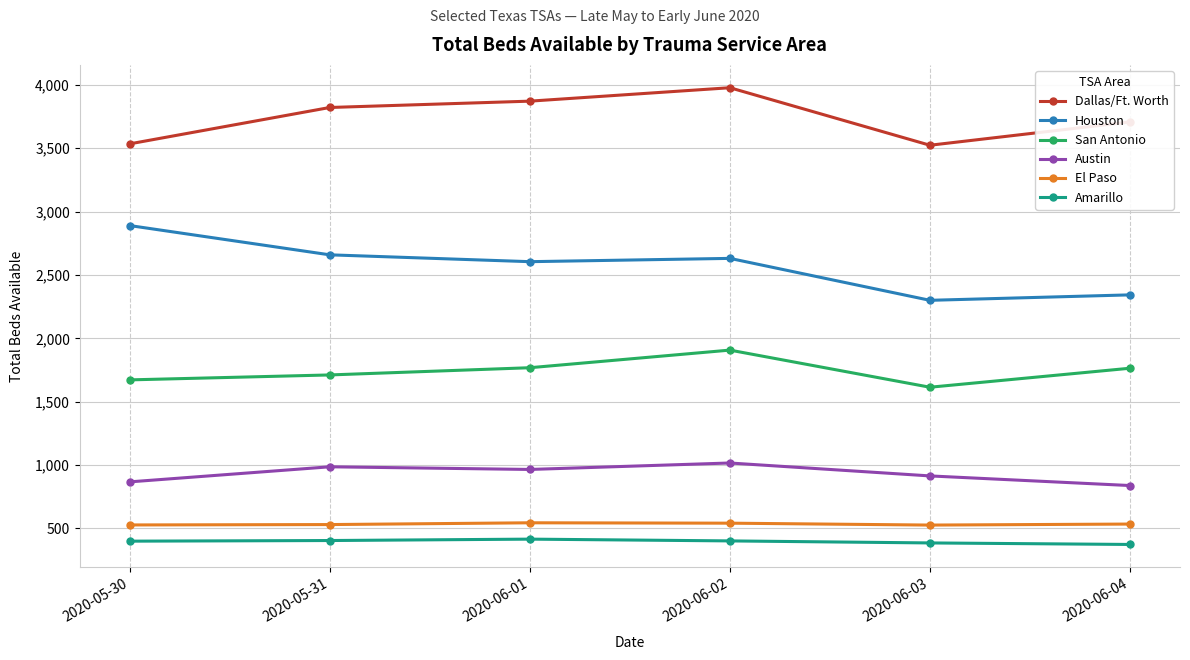

True or false: Austin and Dallas/Ft. Worth intersect in this chart.

False